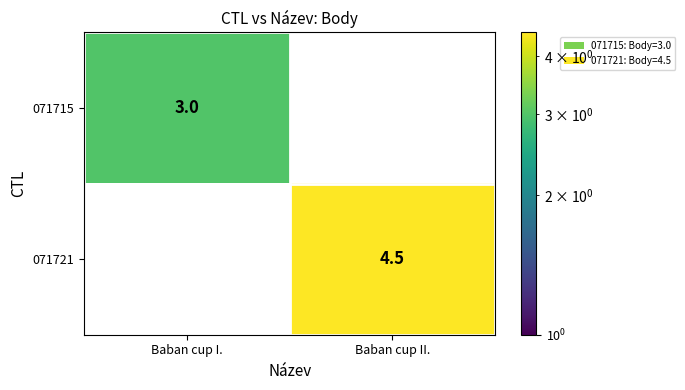

True or false: 071721 has a value of 2.8 at Baban cup II..

False